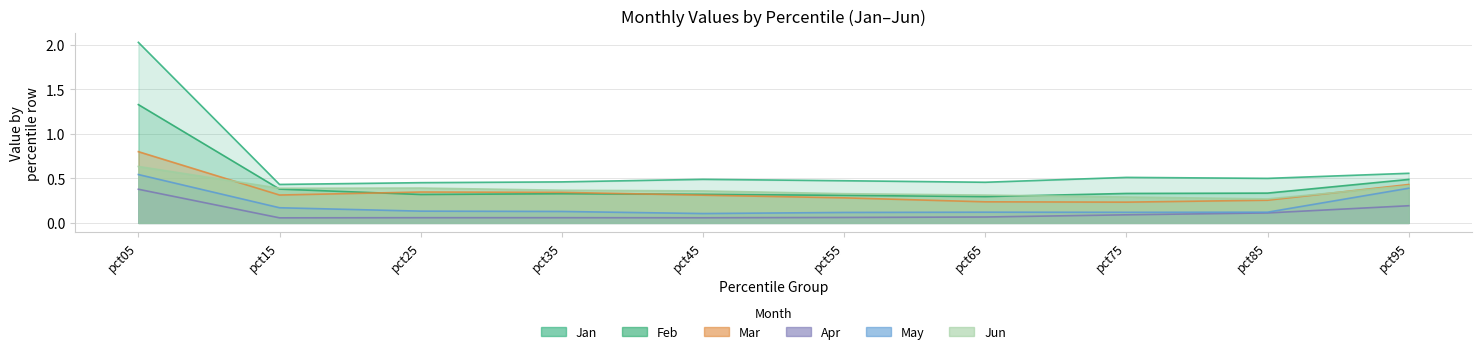

Does the chart display data point markers on the line(s)?

No